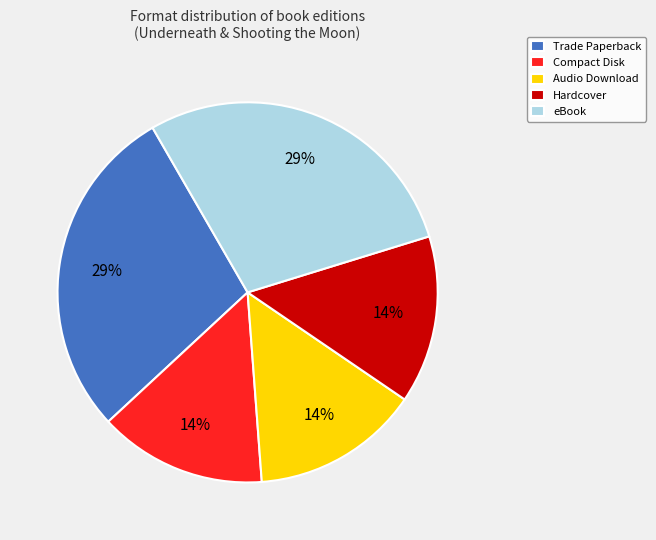

What percentage is the Audio Download slice, to the nearest percent?

14%